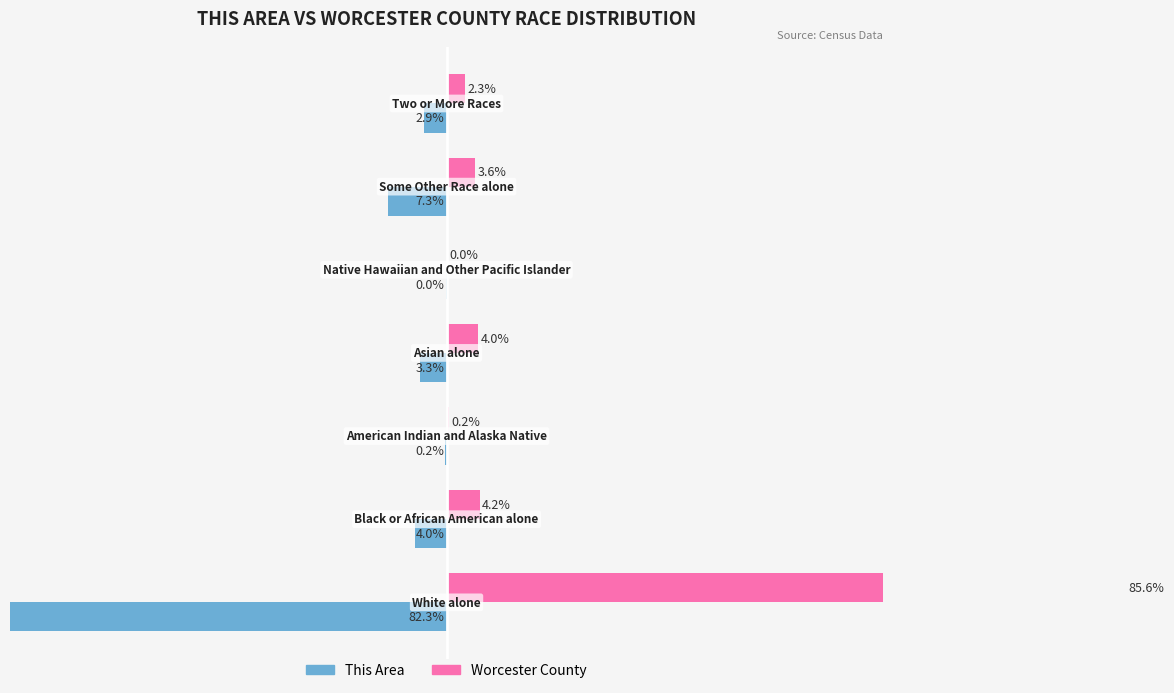

What is the sum of all Worcester County values?

100.0